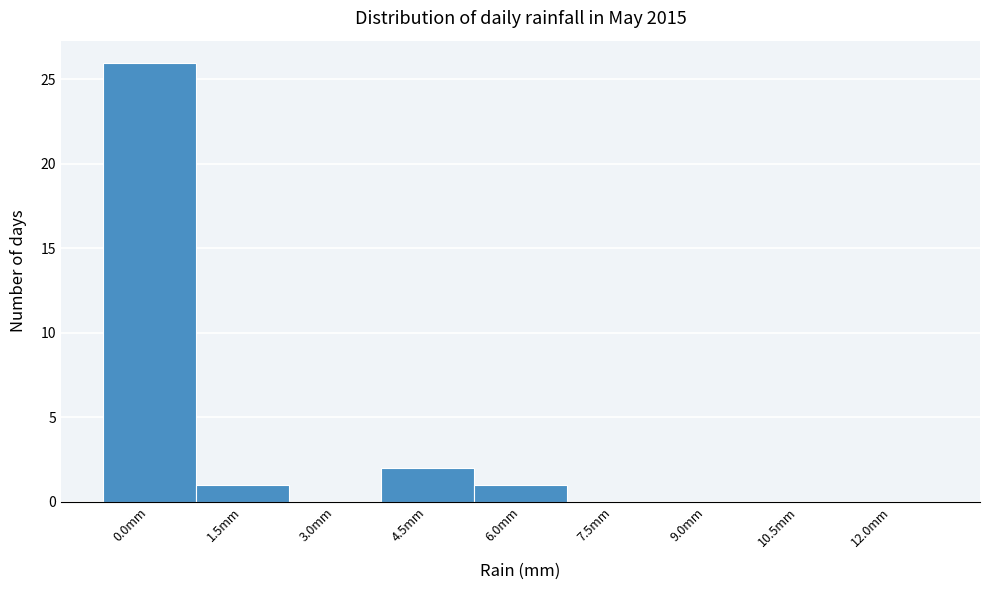

Reading right to left, what are all the values shown in this chart?

12.0mm=0	10.5mm=0	9.0mm=0	7.5mm=0	6.0mm=1	4.5mm=2	3.0mm=0	1.5mm=1	0.0mm=26